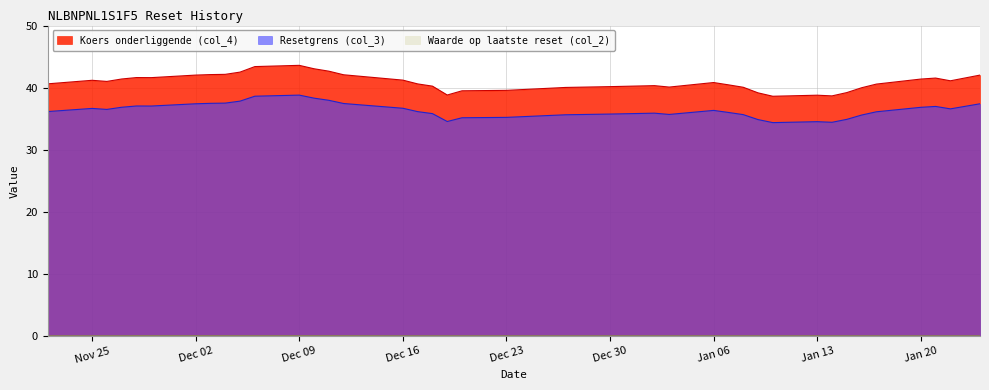

Which series has the largest range (max minus min)?

Koers onderliggende (col_4)